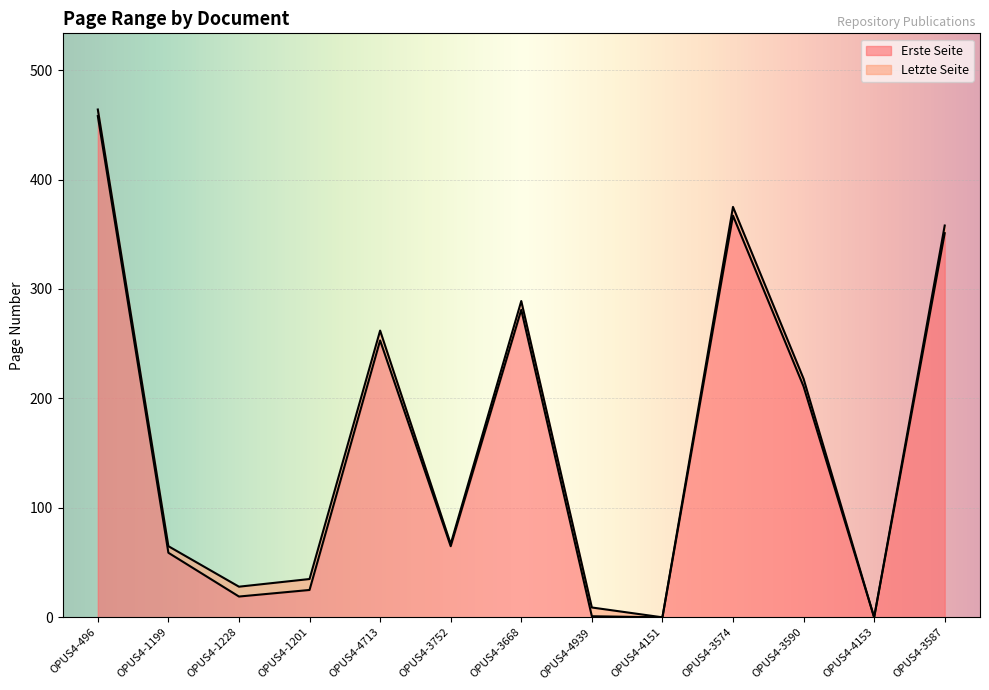

List the series in order of their overall mean, highest first.

Letzte Seite, Erste Seite